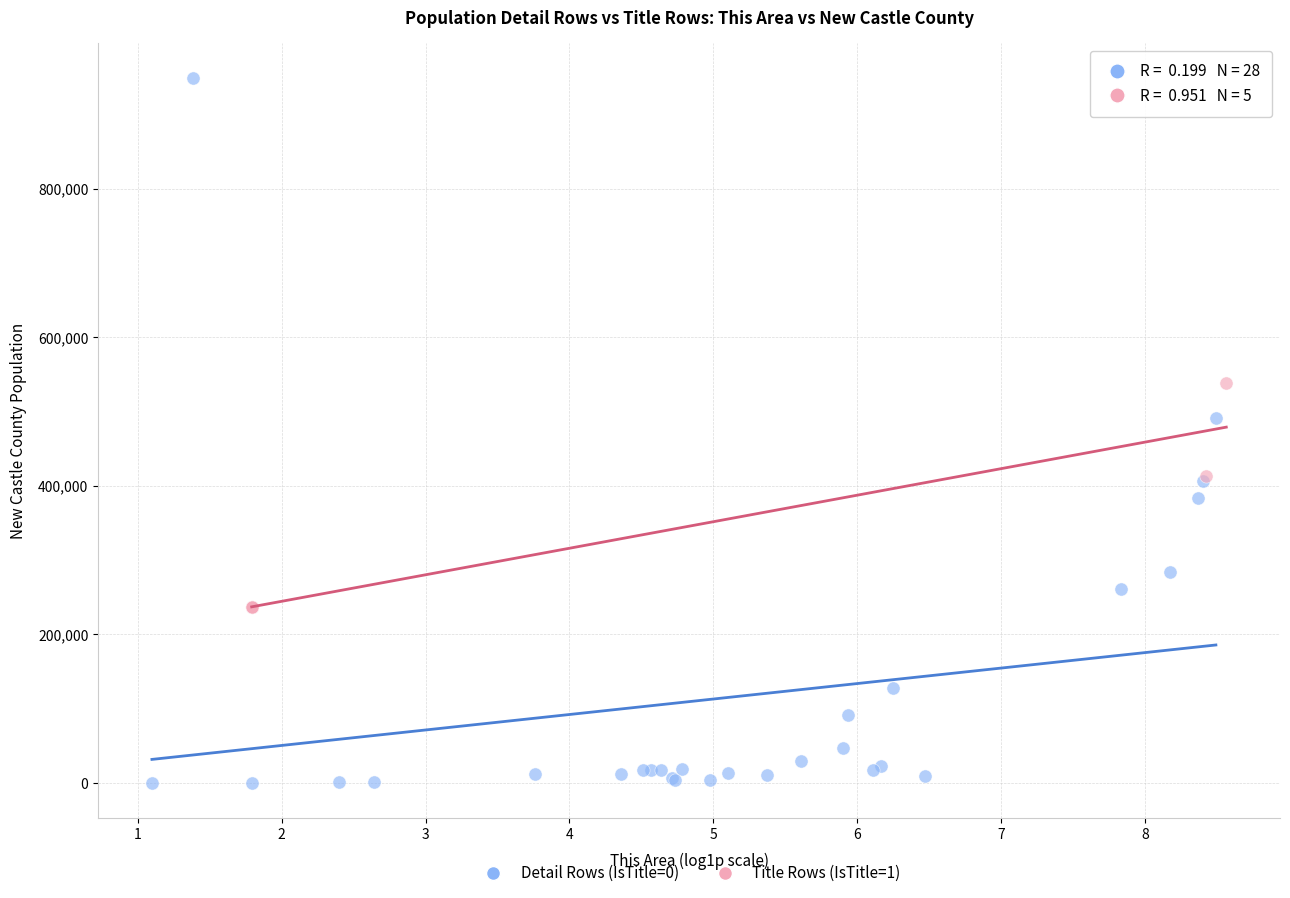

Which series has the largest Y range (max minus min)?

Detail Rows (IsTitle=0)